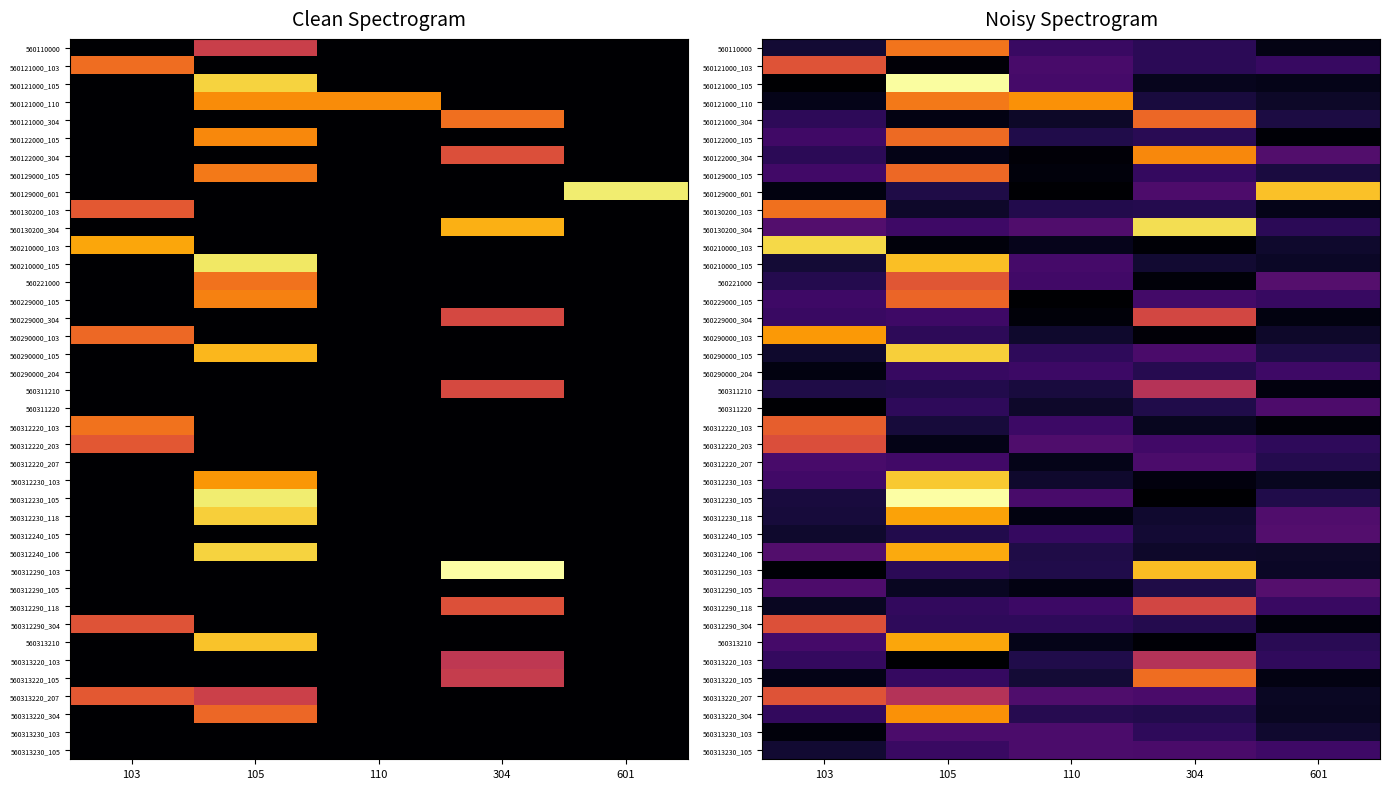

Which series changed the most between 304 and 601?

560312290_103